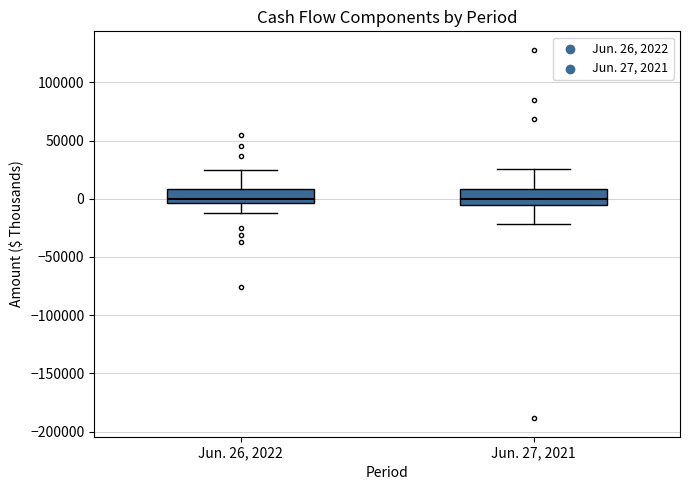

Reading left to right, read every box against the y-axis: the position of its median line, the range the box covers, and the ends of its whiskers. The values are not printed on the chart, so give them approximately, as read against the axis.

Jun. 26, 2022: median 0, box -5000 to 10000, whiskers -15000 to 25000
Jun. 27, 2021: median 0, box -5000 to 10000, whiskers -20000 to 25000